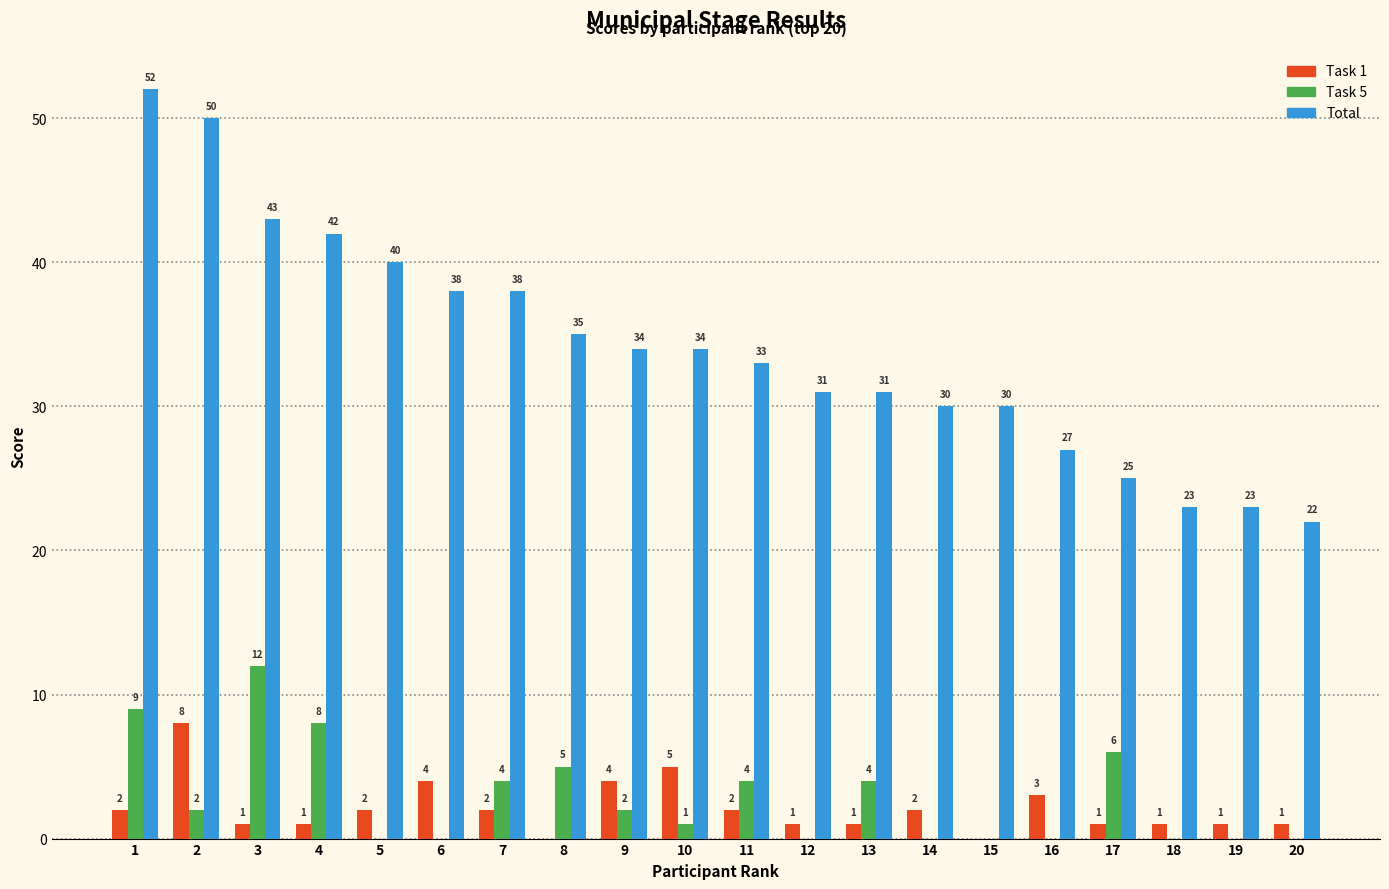

How many groups of bars are there?

20